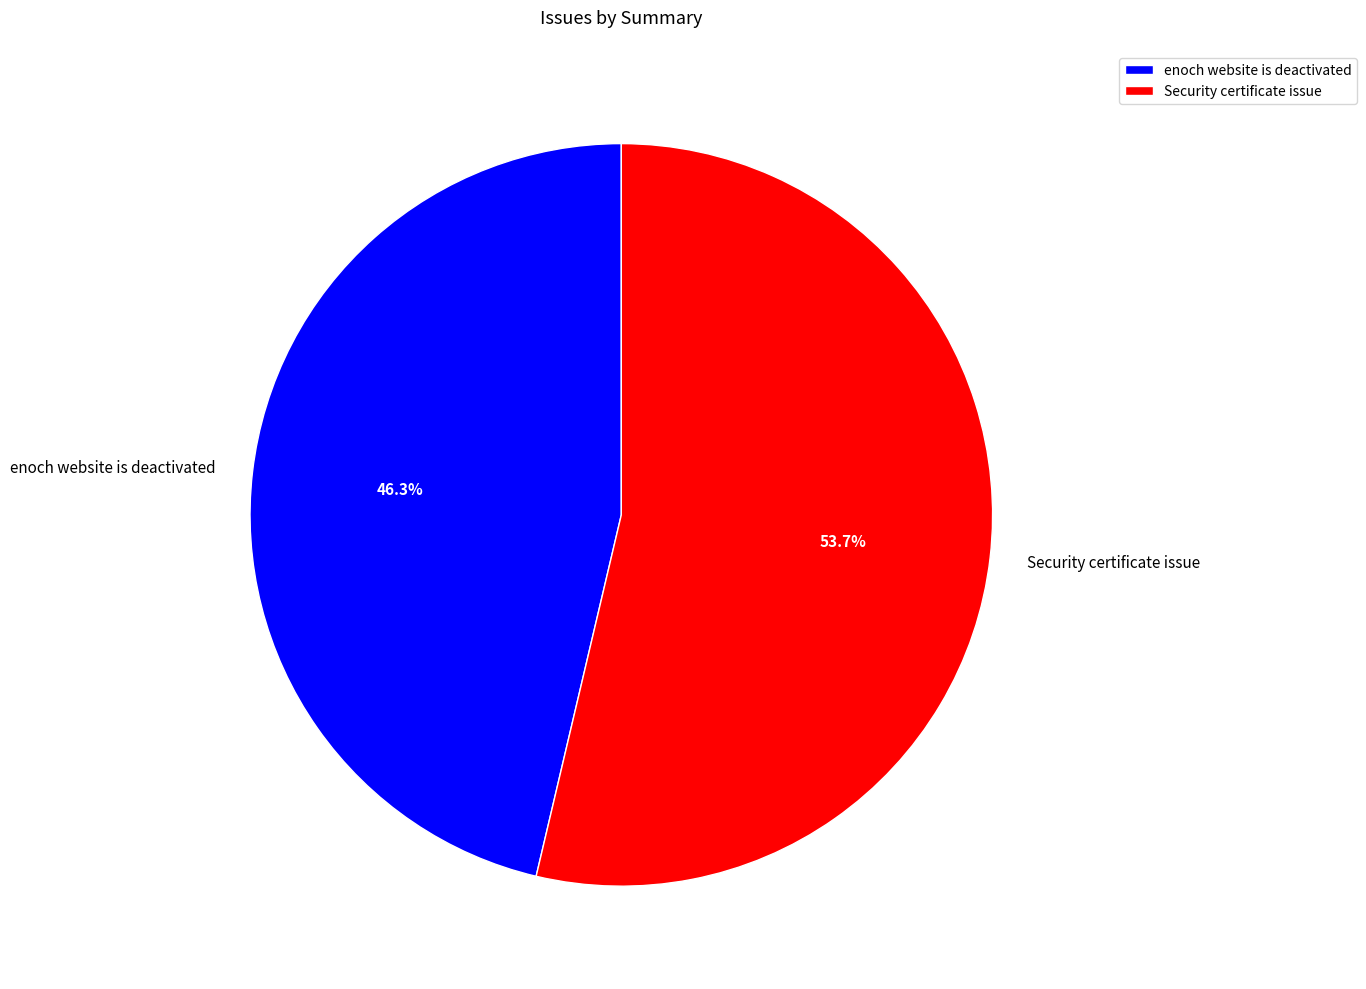

What portion of the pie excludes Security certificate issue?

46.3%